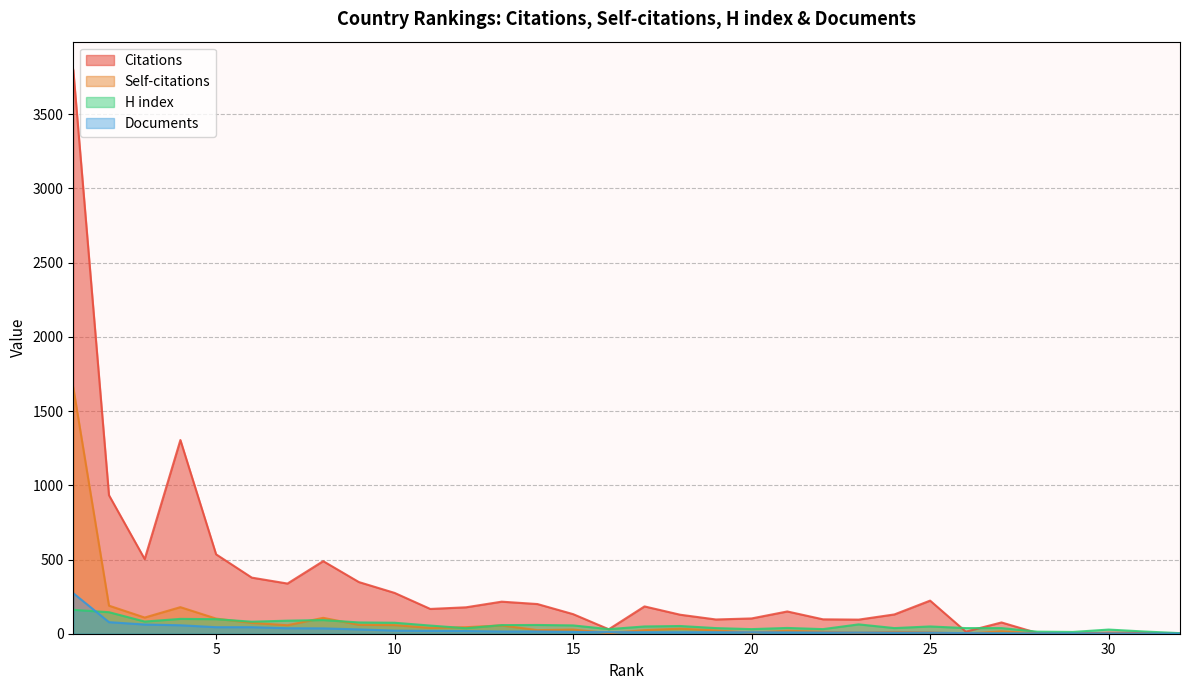

Where do Documents and H index first cross each other?

2 and 1